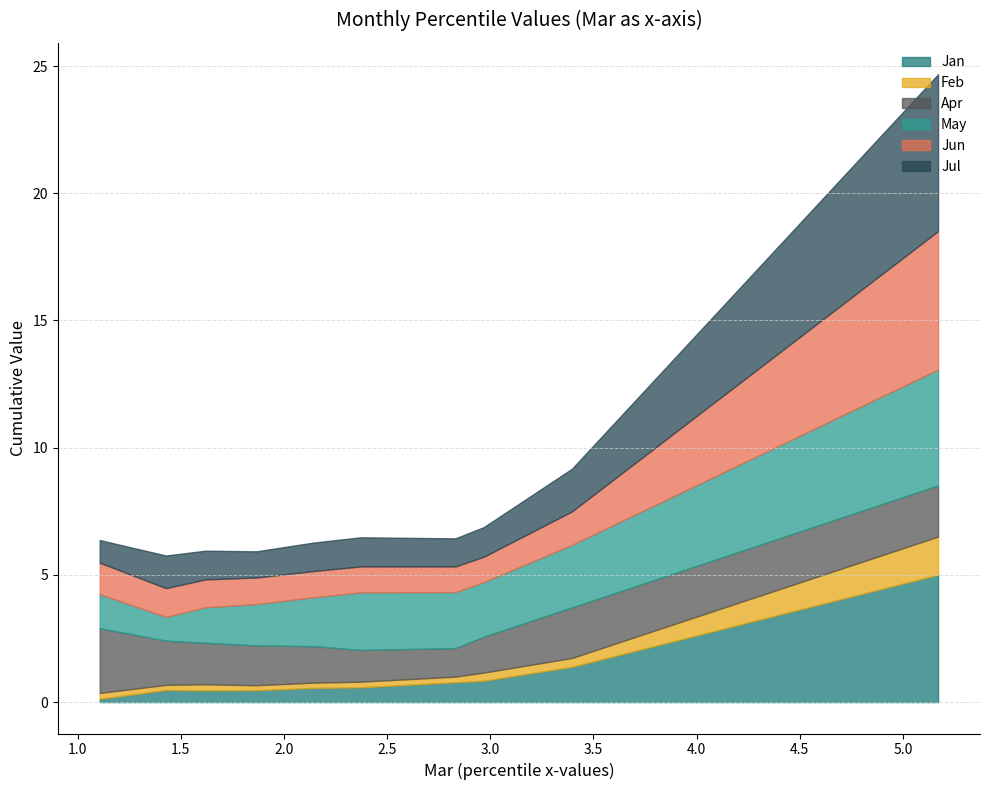

Read the Apr value at pct85.

1.7